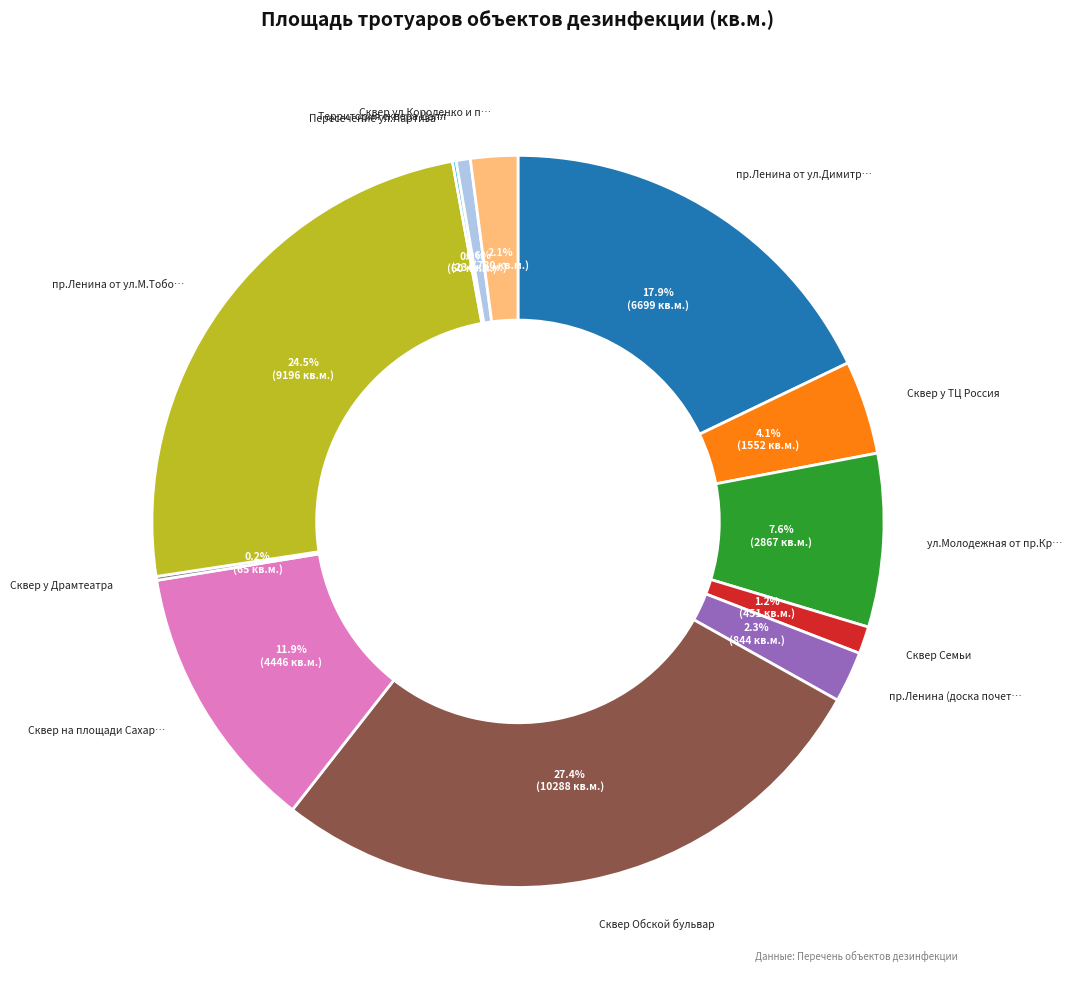

To the nearest percent, what is the average slice percentage?

8%